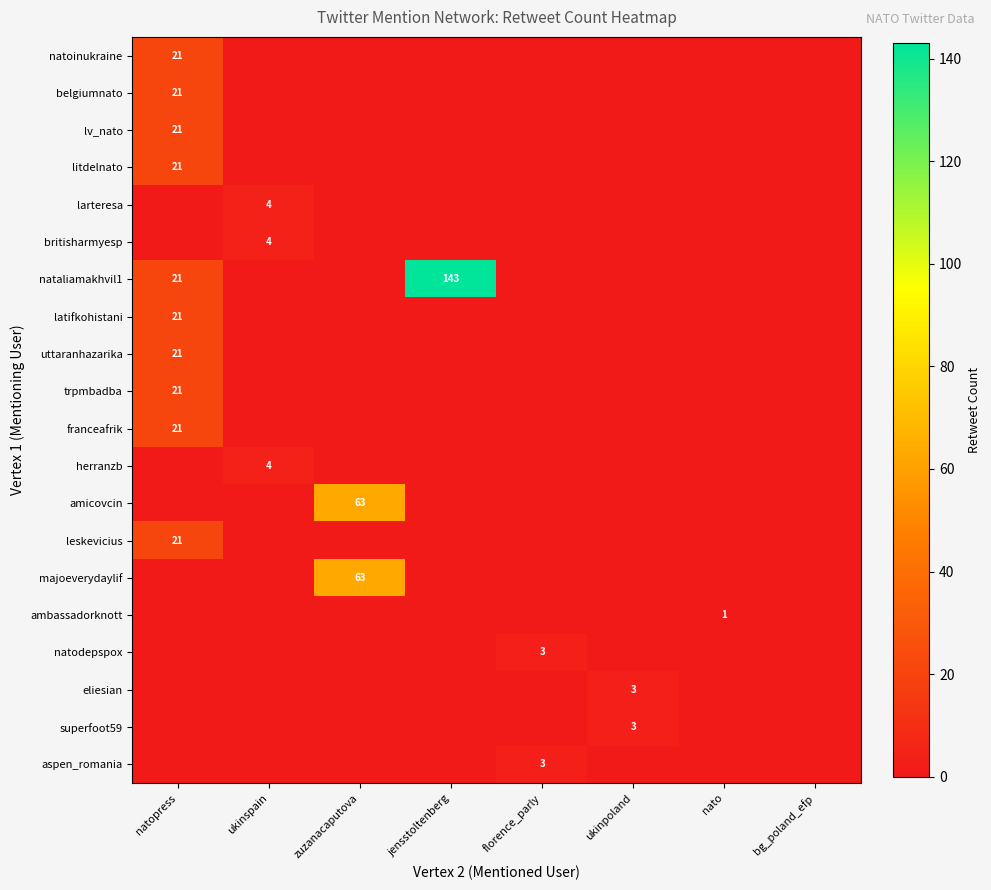

Count the number of data series in this chart.

20